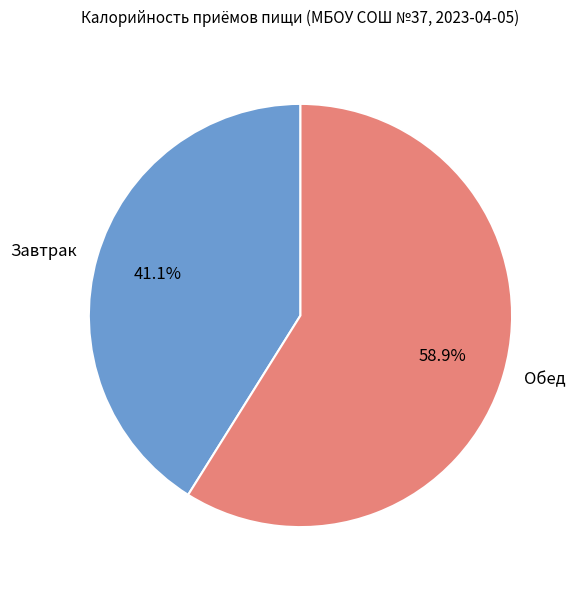

Approximately how many times larger is the value at Завтрак compared to Обед?

0.7